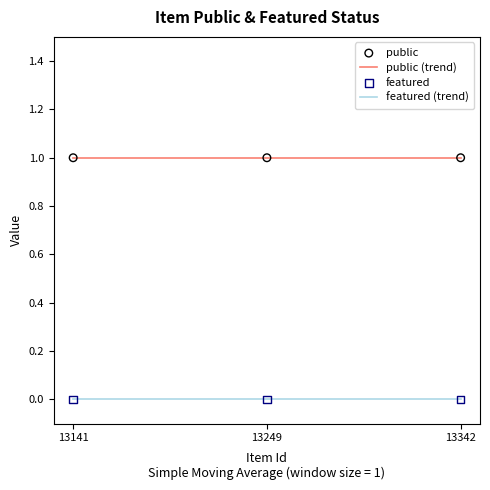

True or false: public (trend) has a value of 1 at 13141.

True